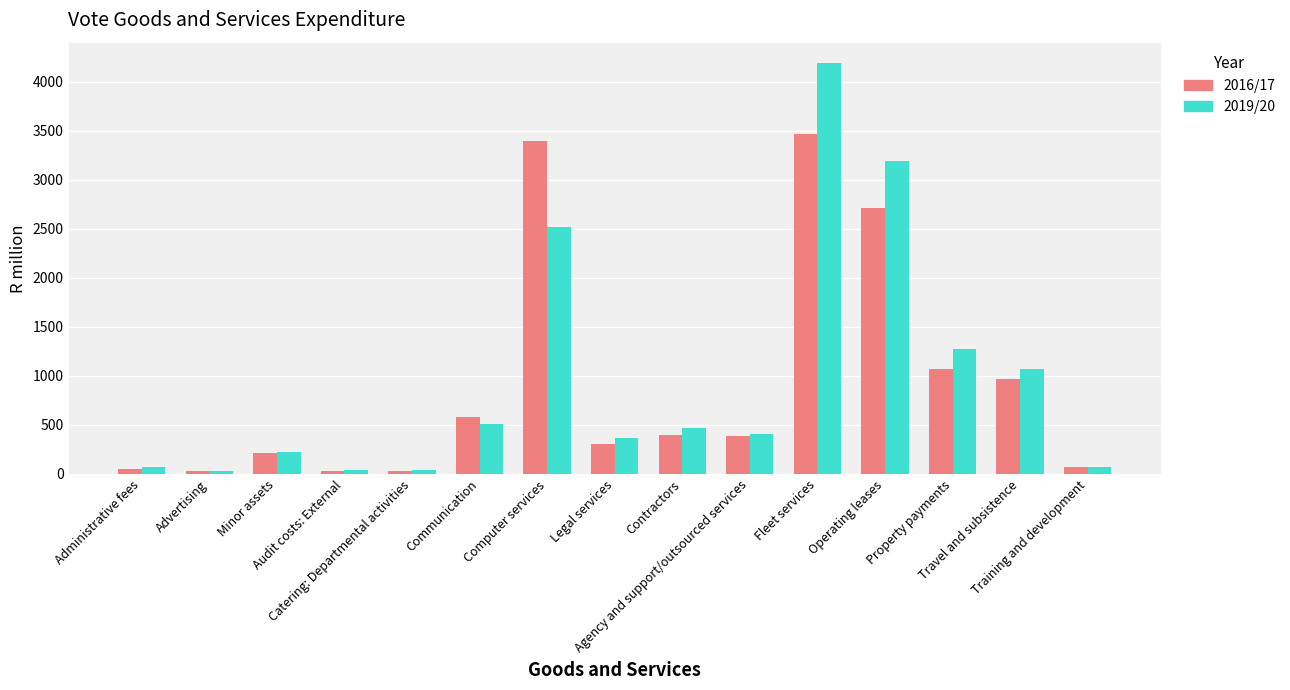

Which series has the largest total across all categories?

2019/20